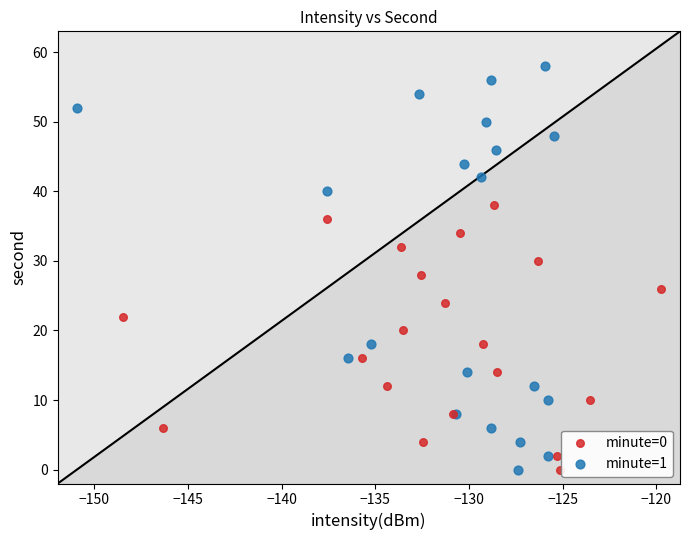

Which series contains the highest Y value?

minute=1